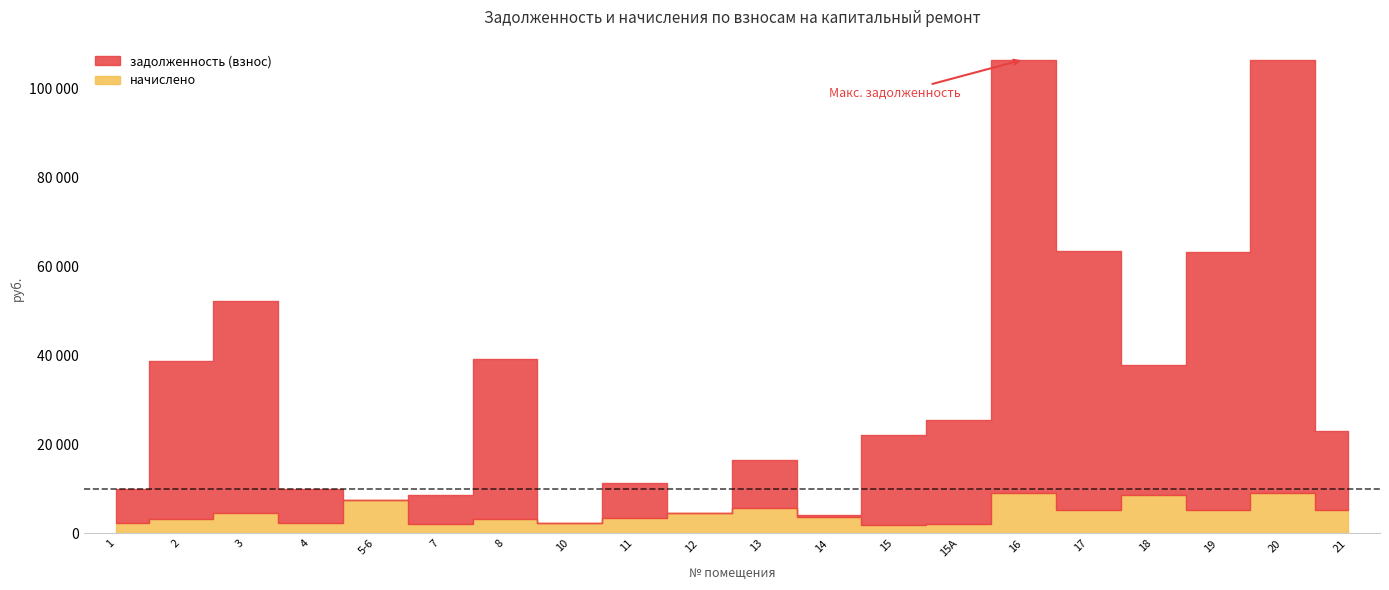

Where is задолженность (взнос) nearest to the value 48756?

3